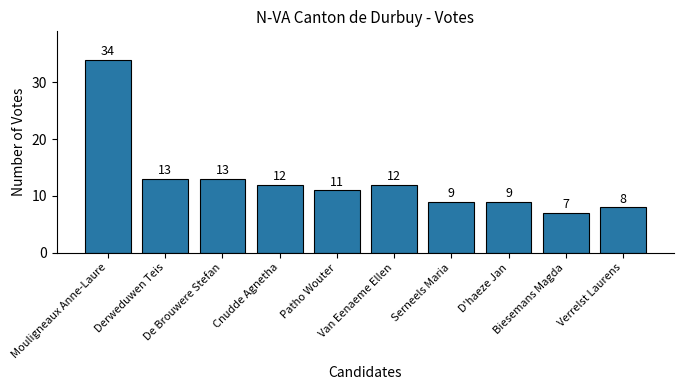

What is the sum of all values?

128